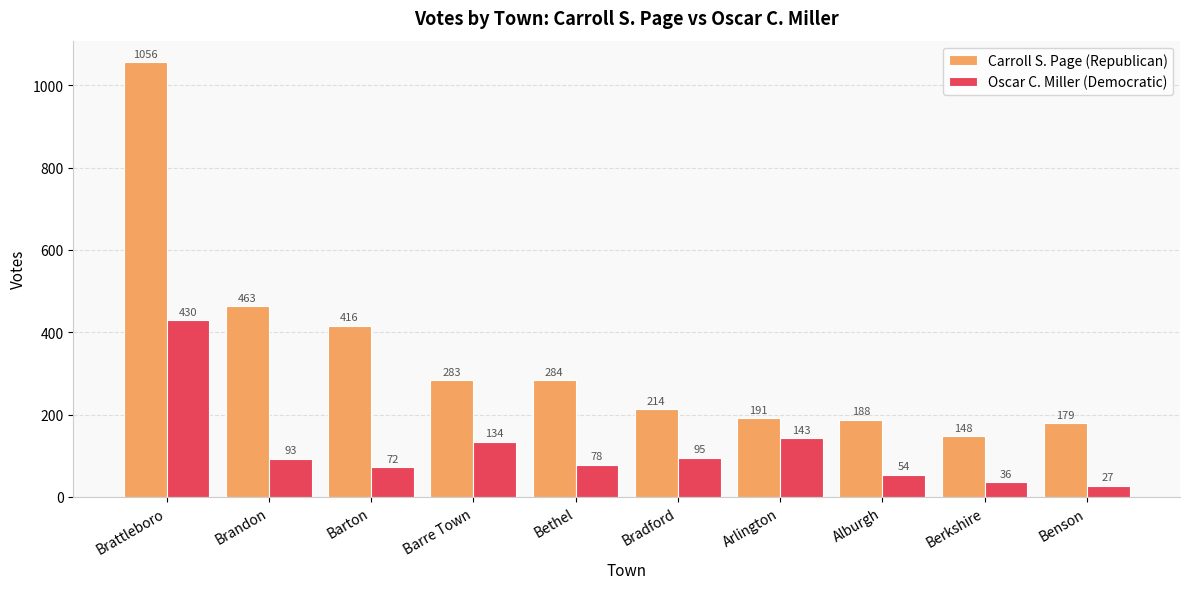

Rank the series by their average value, from highest to lowest.

Carroll S. Page (Republican), Oscar C. Miller (Democratic)